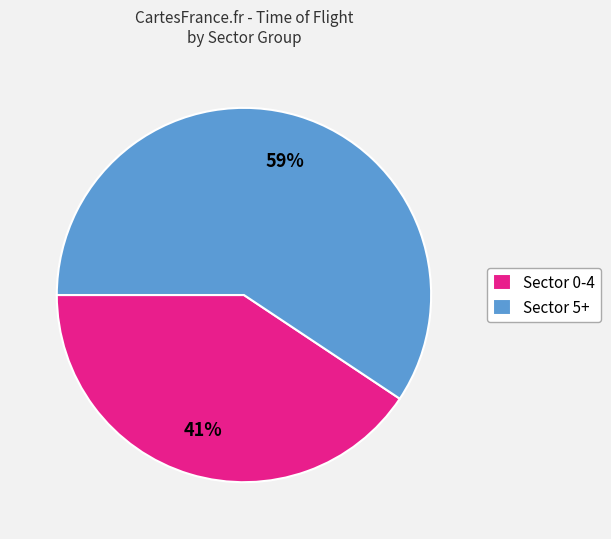

What is the smallest slice in the pie chart?

Sector 0-4